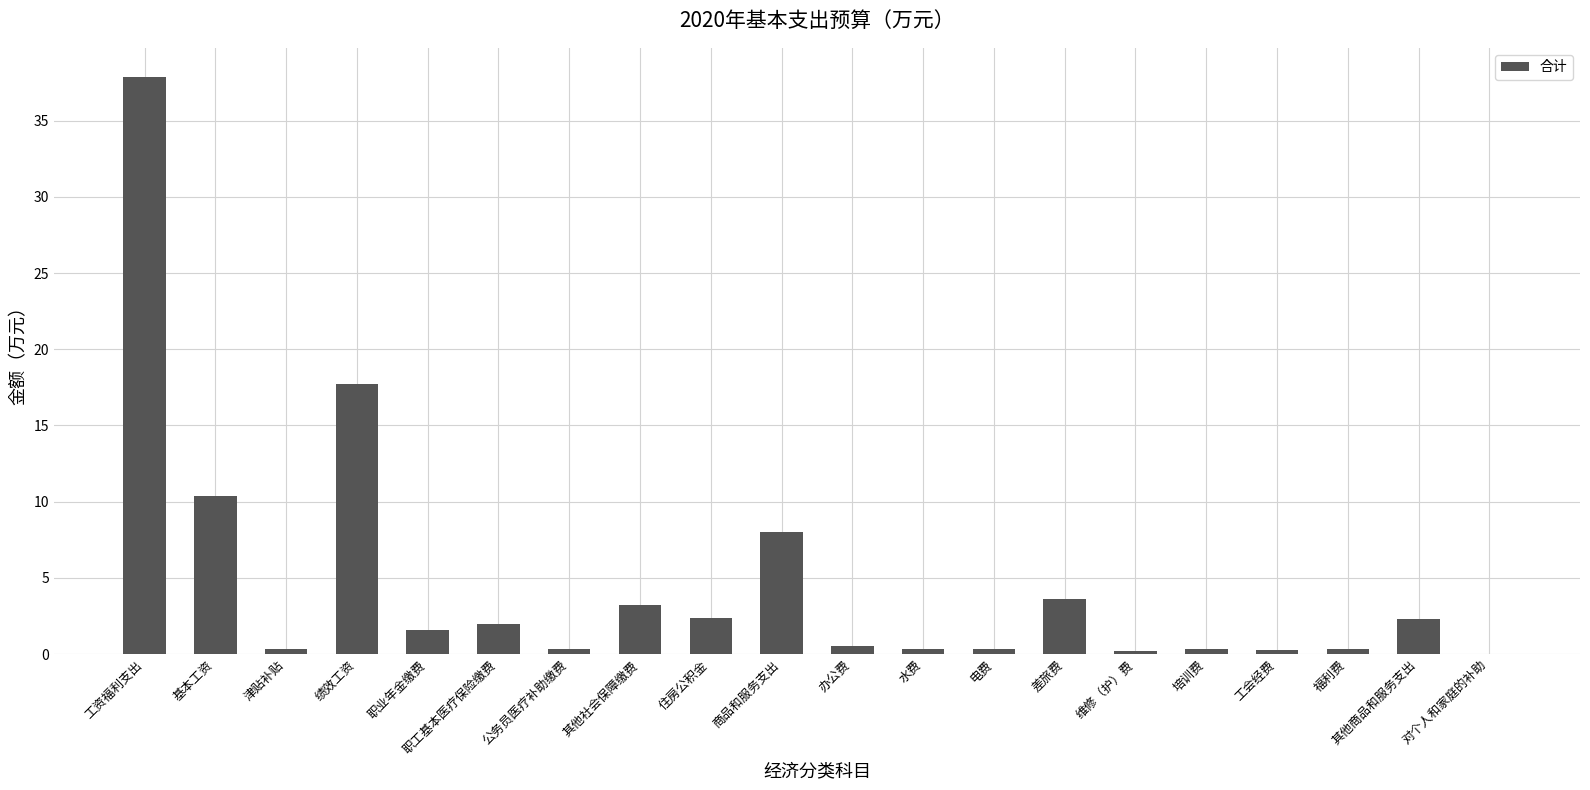

What is the sum of the values at 津贴补贴 and 公务员医疗补助缴费?

0.6